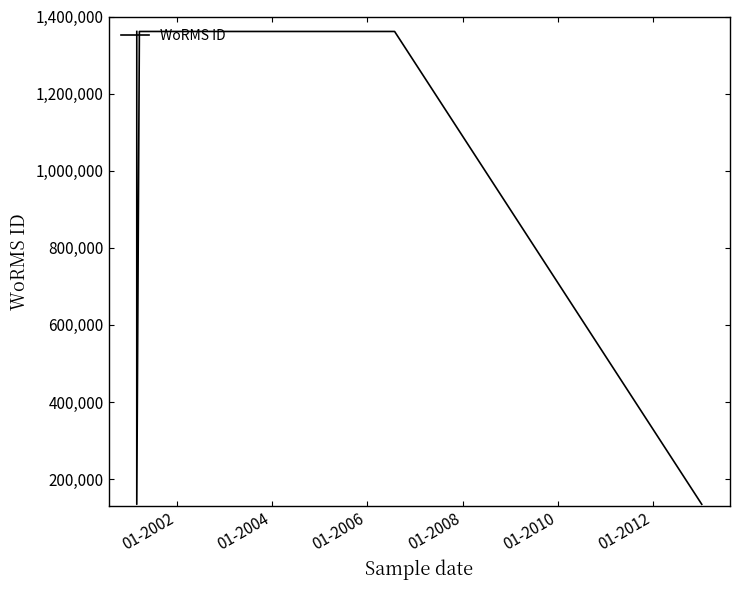

How many data points are less than 1361174?

2